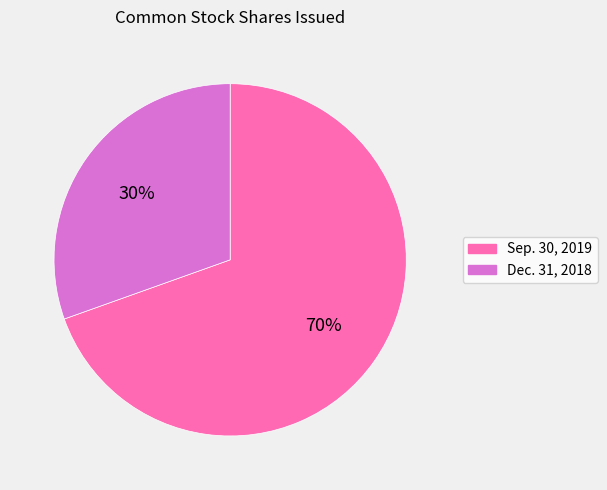

The Sep. 30, 2019 slice represents 59% of the pie. True or false?

False